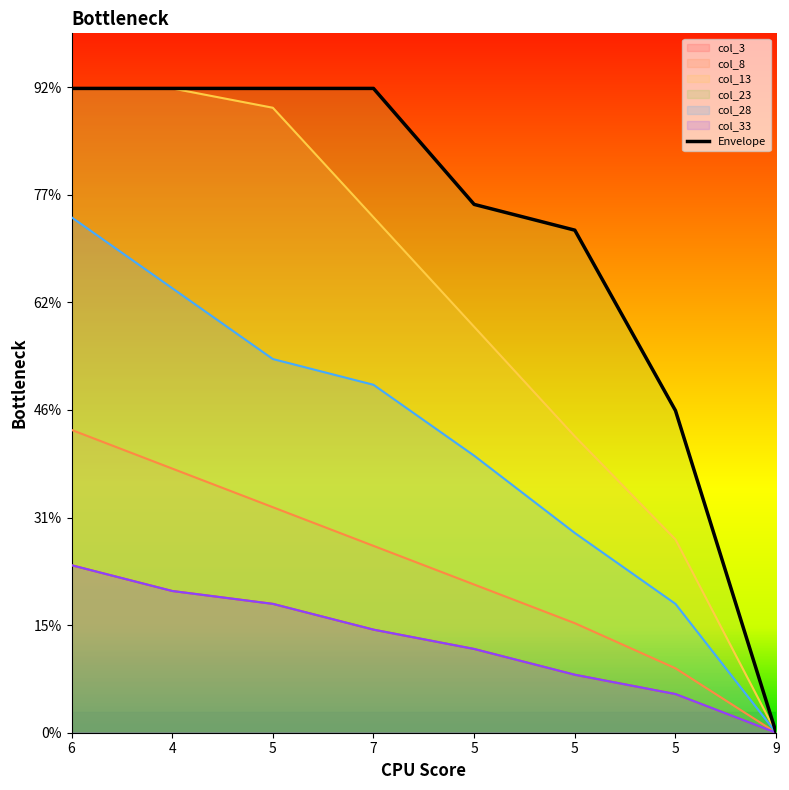

How many categories are shown in the chart?

8